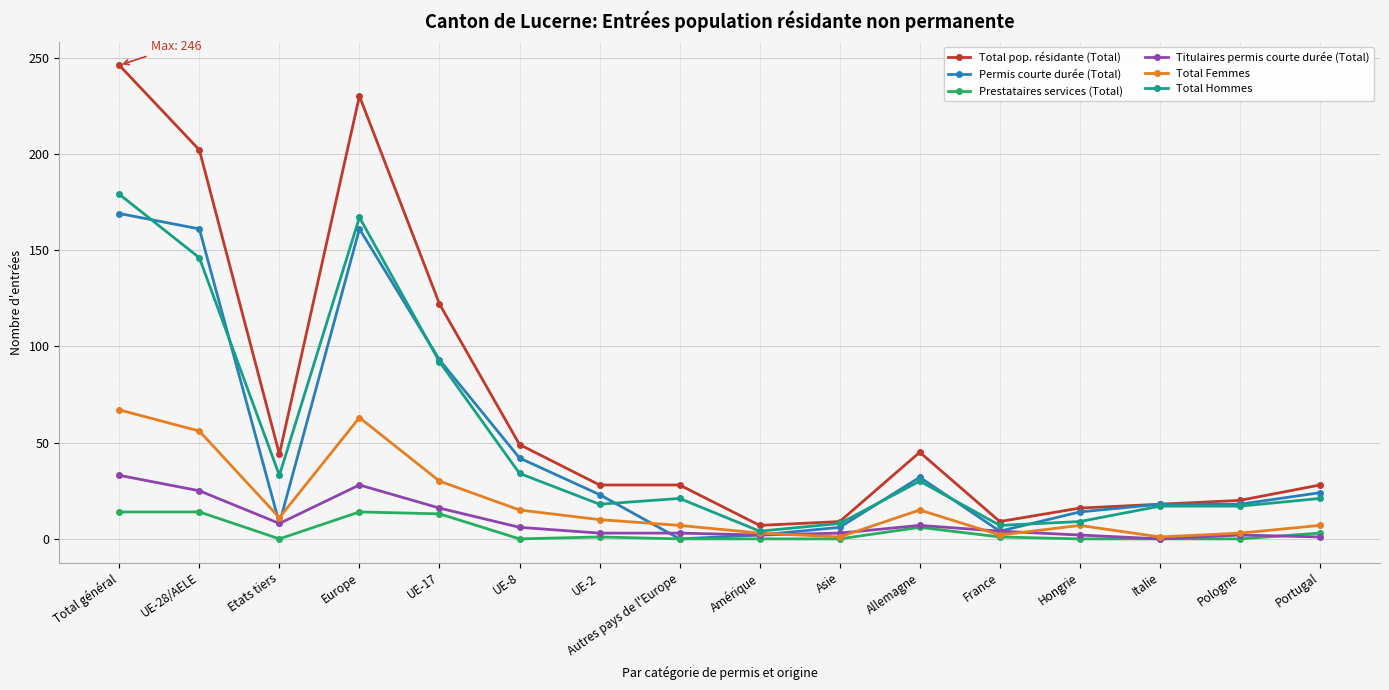

The Titulaires permis courte durée (Total) series shows 33 at Total général. True or false?

True